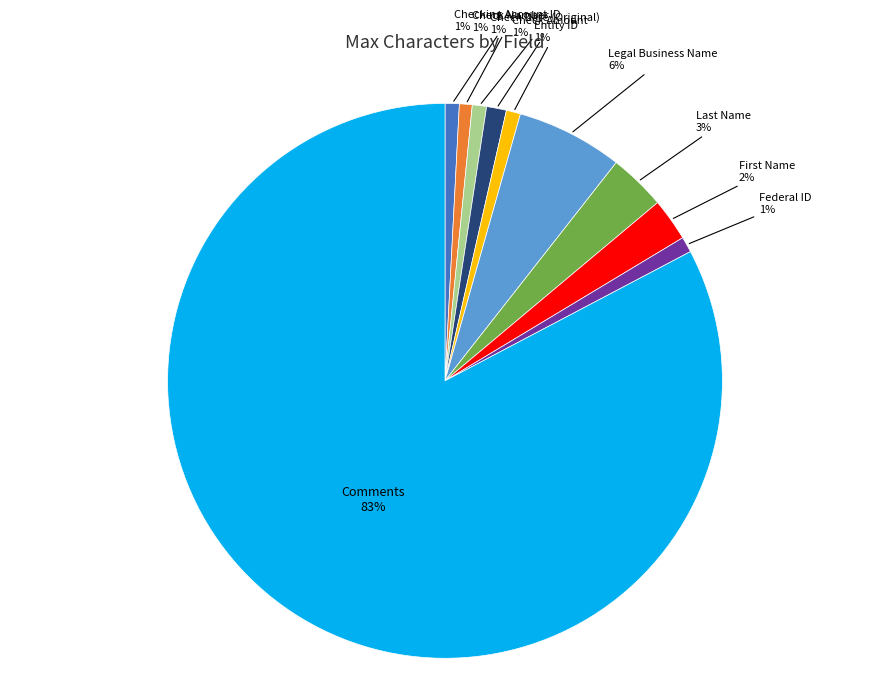

What percentage is the Checking Account ID slice, to the nearest percent?

1%